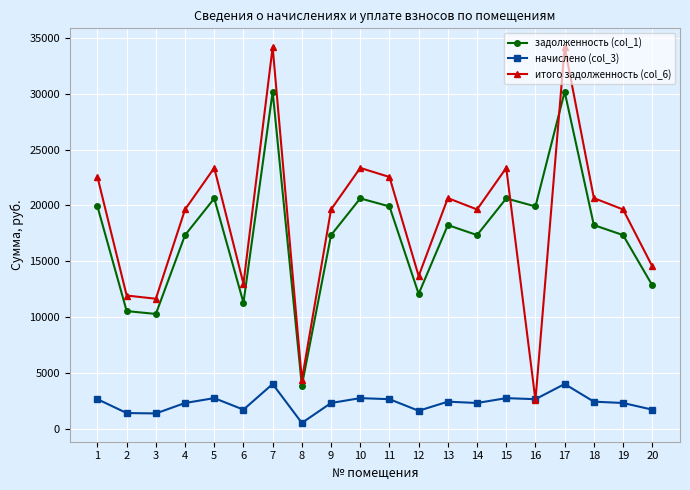

What are all the series names shown in the legend?

задолженность (col_1), начислено (col_3), итого задолженность (col_6)